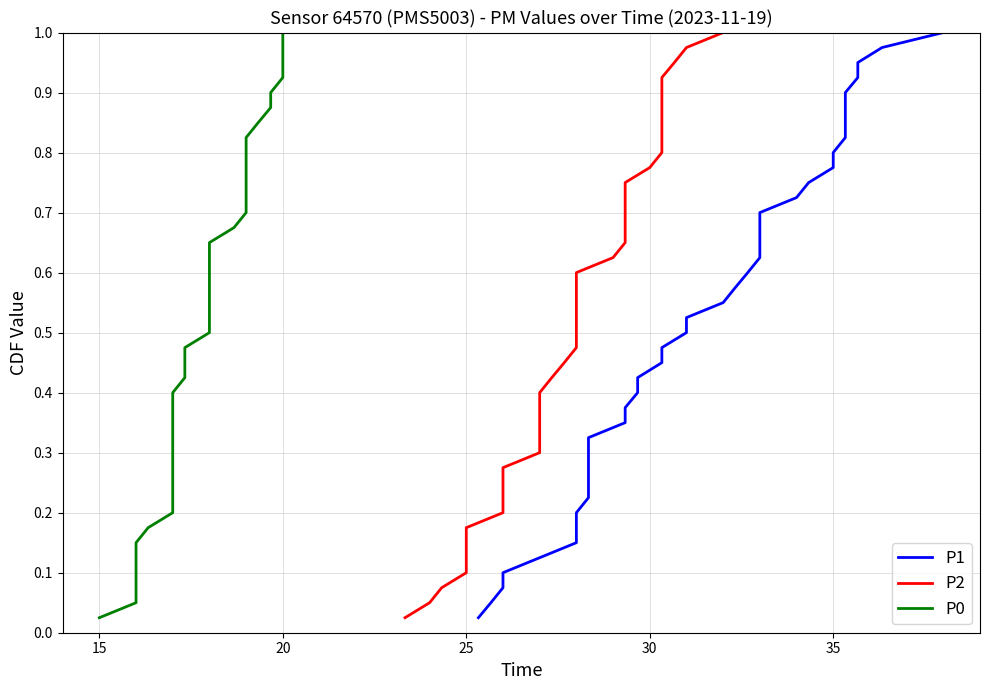

True or false: P1 and P0 cross at least once.

False